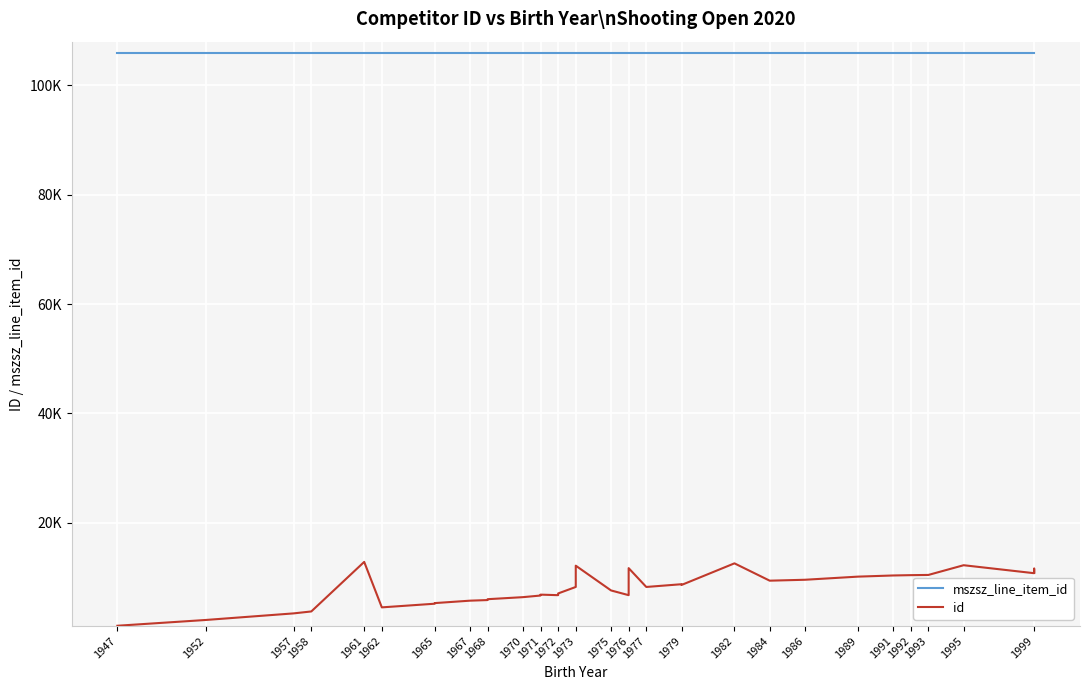

Reading left to right, extract all data points from this chart.

mszsz_line_item_id: 105899	105899	105899	105899	105899	105899	105899	105899	105899	105899	105899	105899	105899	105899	105899	105899	105899	105899	105899	105899	105899	105899	105899	105899	105899	105899	105899	105899	105899	105899	105899	105899	105899	105899	105899	105899	105899	105899
id: 1144	2198	3407	3760	12826	4507	5176	5289	5732	5845	6003	6375	6672	6837	6739	6863	6898	7053	8241	12135	7606	6739	11688	8241	8743	8609	12562	9391	9558	10131	10343	10402	10441	12219	10759	11593	11594	10813